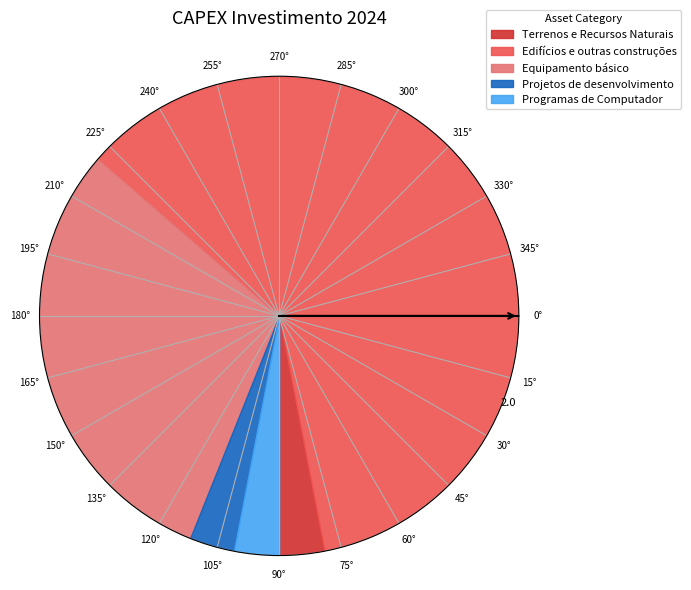

Which category has the smallest portion of the pie?

Terrenos e Recursos Naturais